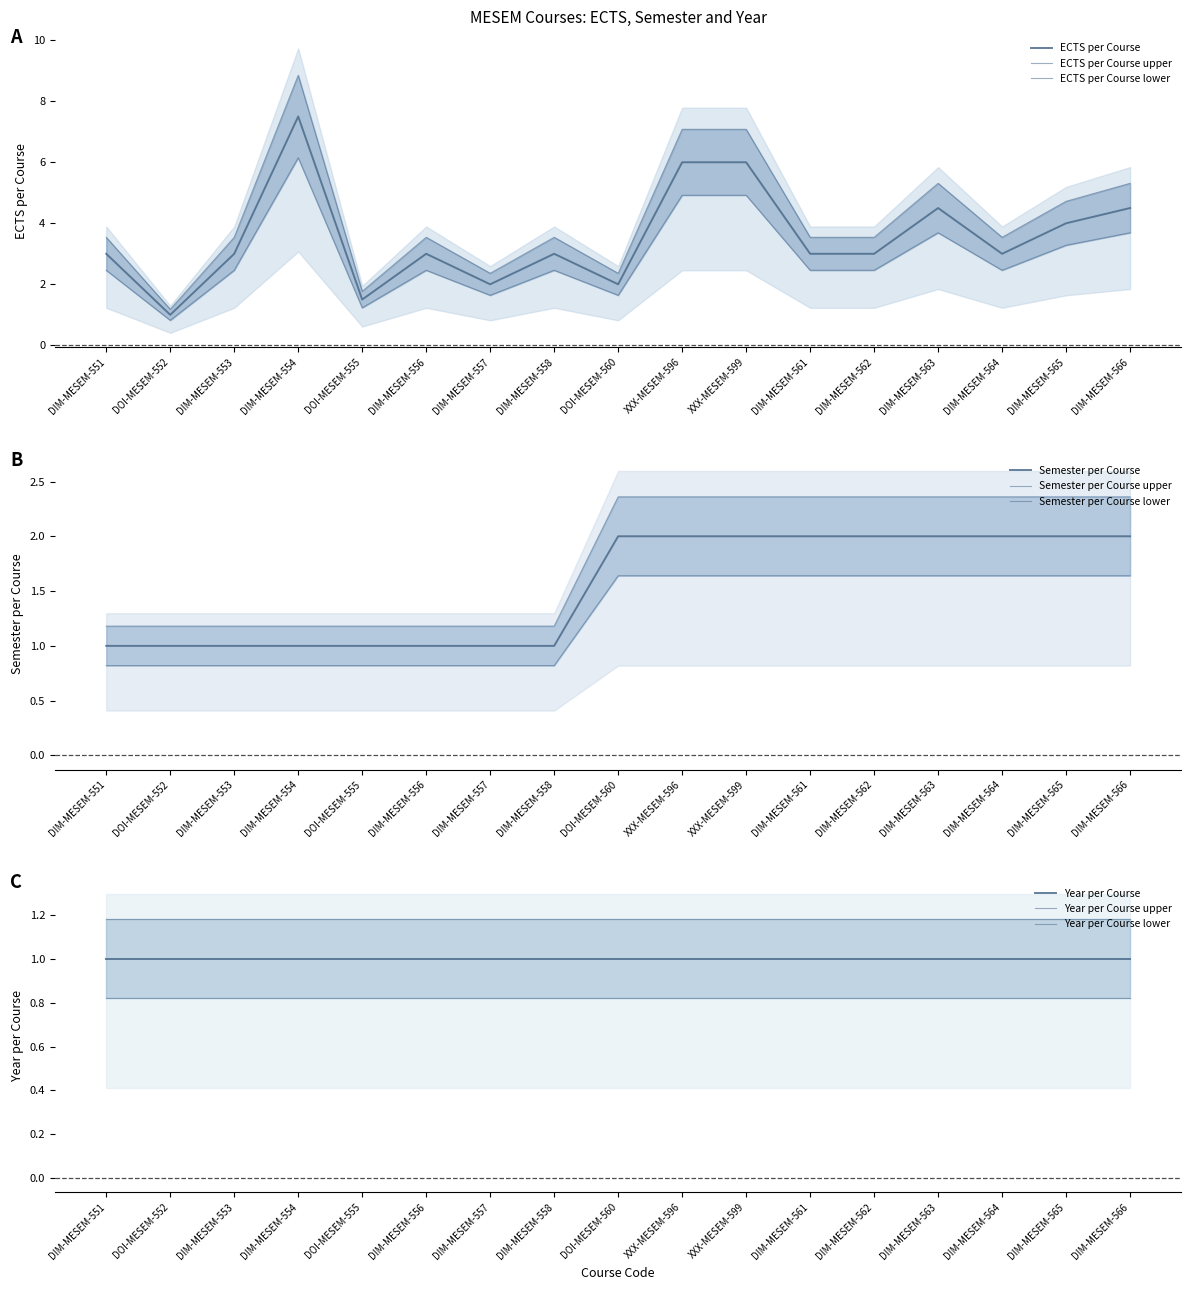

The value of ECTS per Course at DIM-MESEM-556 is 3.0. True or false?

True